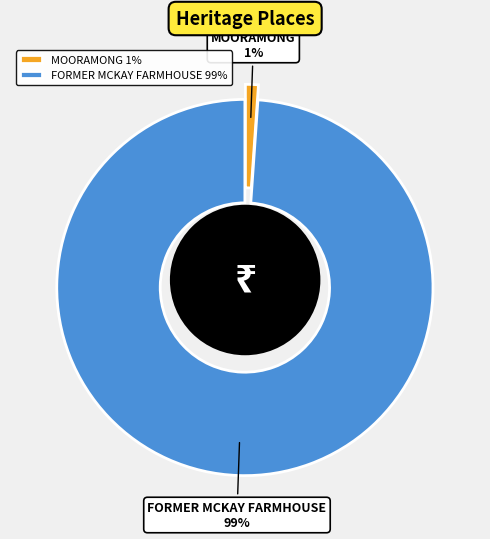

To the nearest percent, what is the average slice percentage?

50%